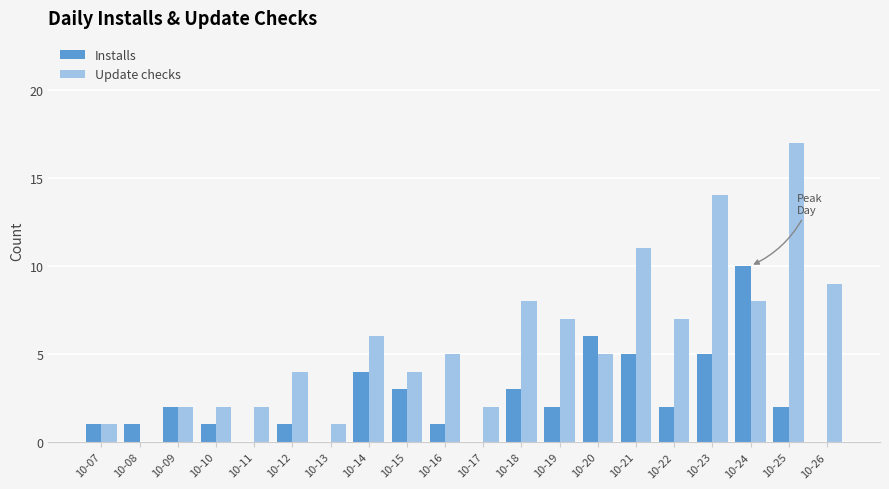

True or false: Update checks has a value of 2 at 10-07.

False